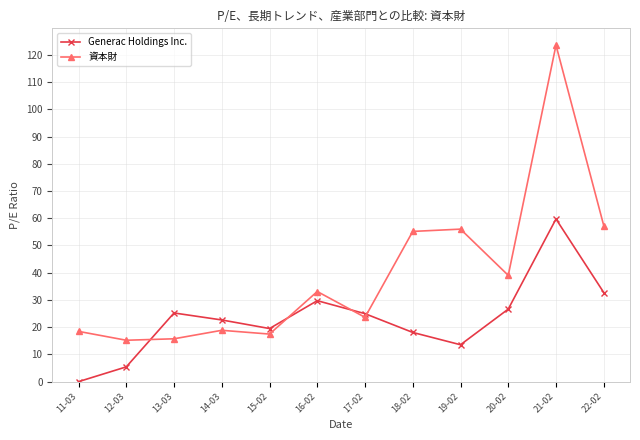

How many lines are shown in the chart?

2